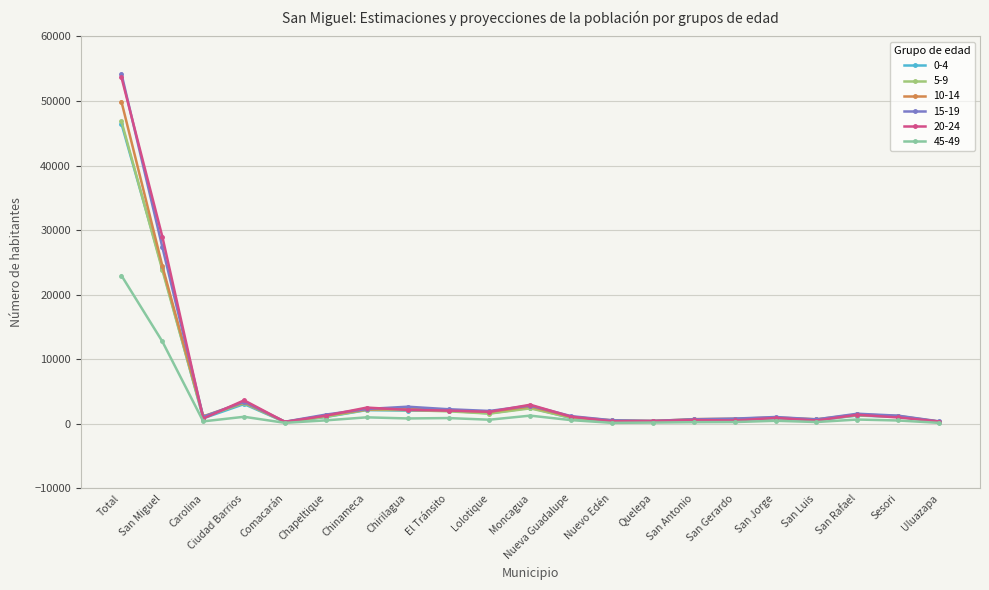

What is the label of the 7th point from the right?

San Antonio